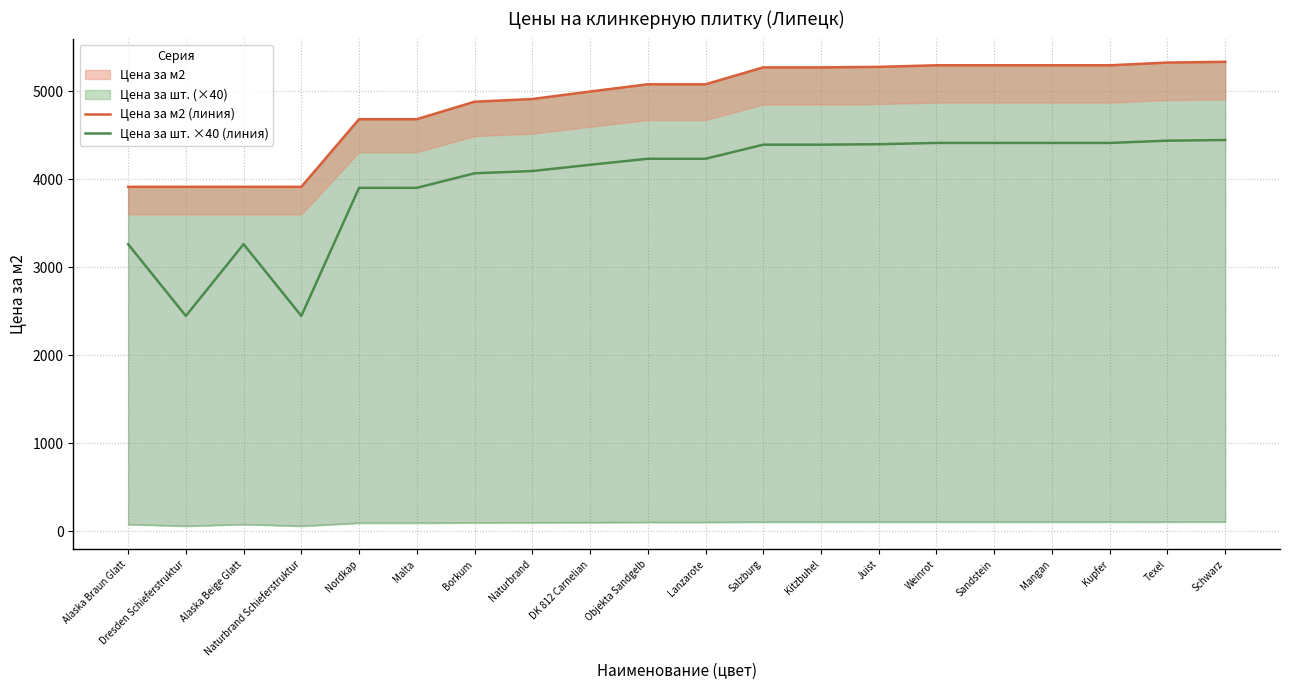

The Цена за м2 (линия) series shows 5293.1 at Weinrot. True or false?

True